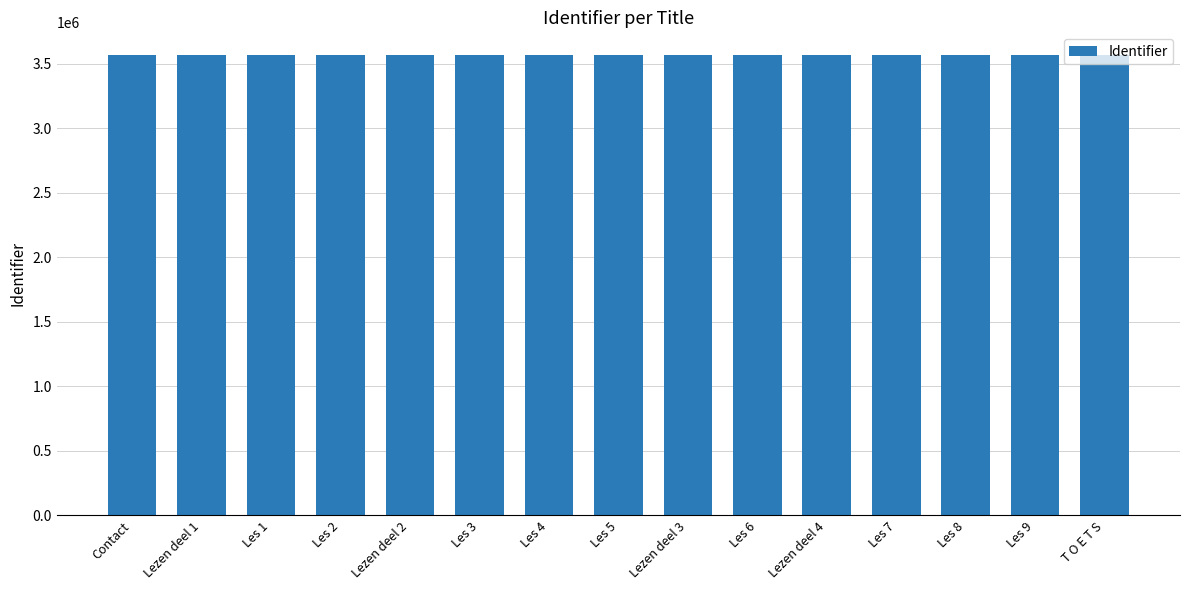

Approximately how many times larger is the value at Les 3 compared to Les 1?

1.0